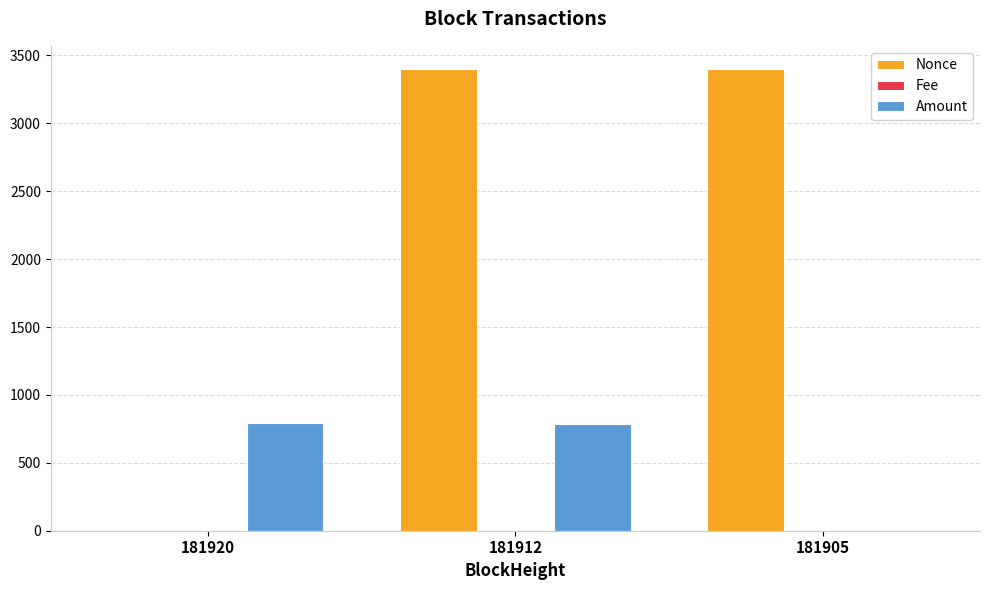

At which label is Amount closest to 402?

181912